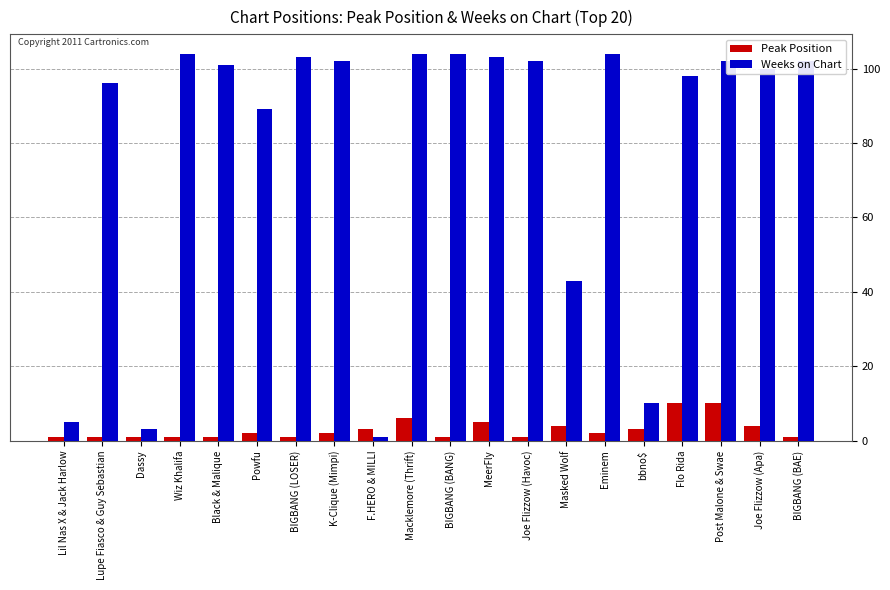

Is it true that Weeks on Chart equals 128 at Flo Rida?

False